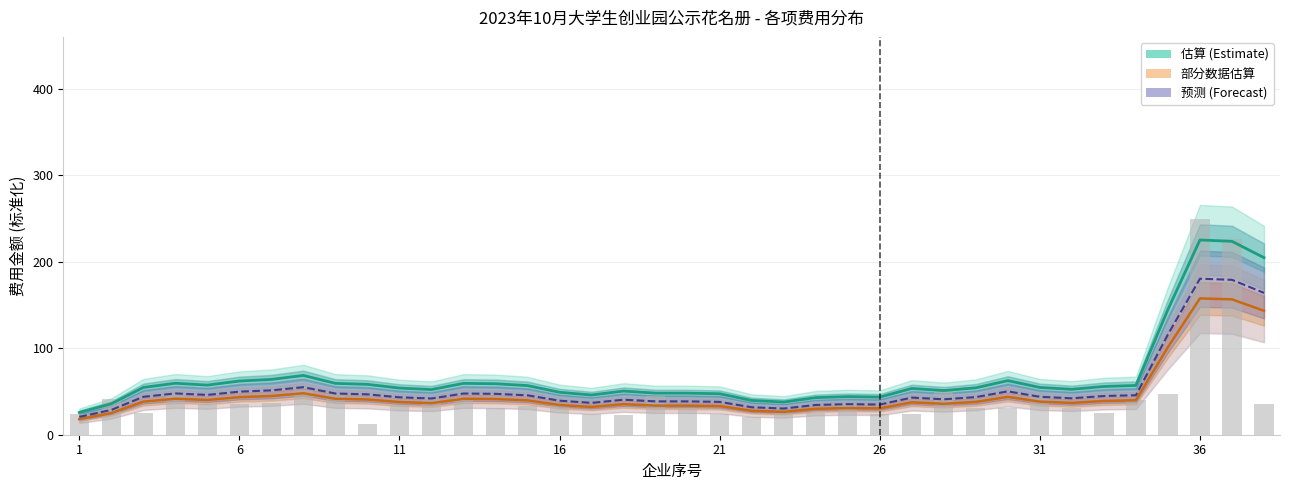

How many data points in 电费 (预测) are above 43?

21